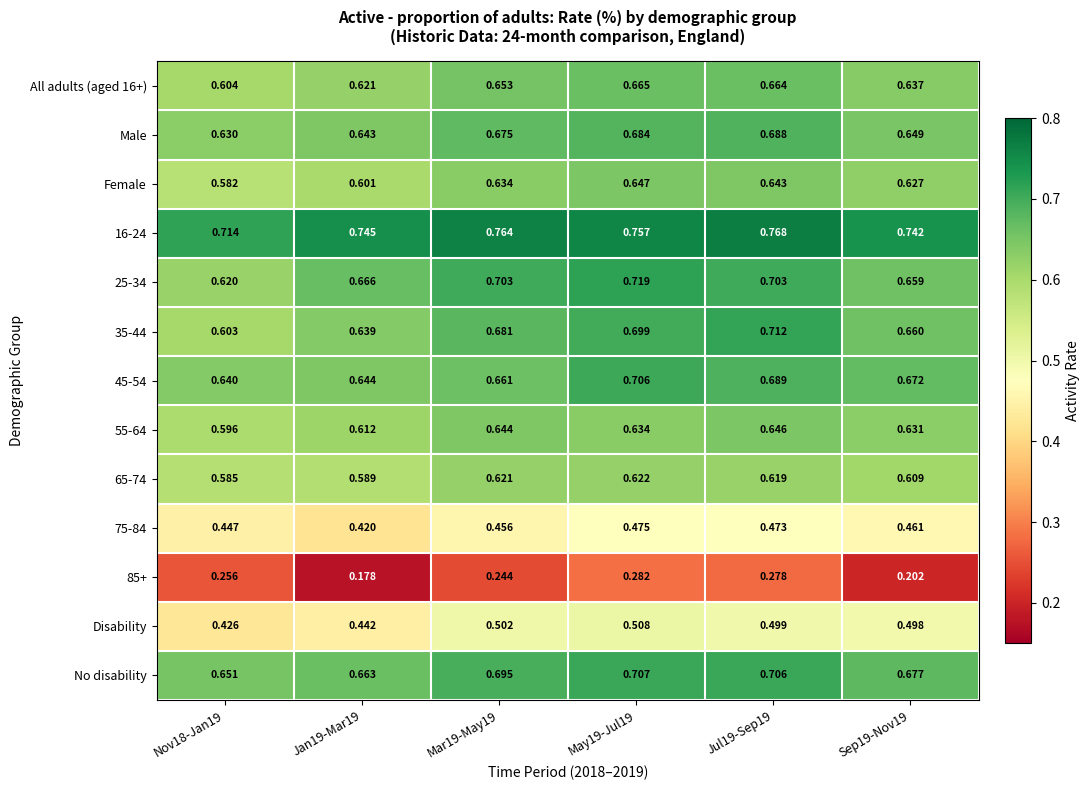

Is the value of 16-24 at May19-Jul19 greater than the value of Disability at Nov18-Jan19?

Yes